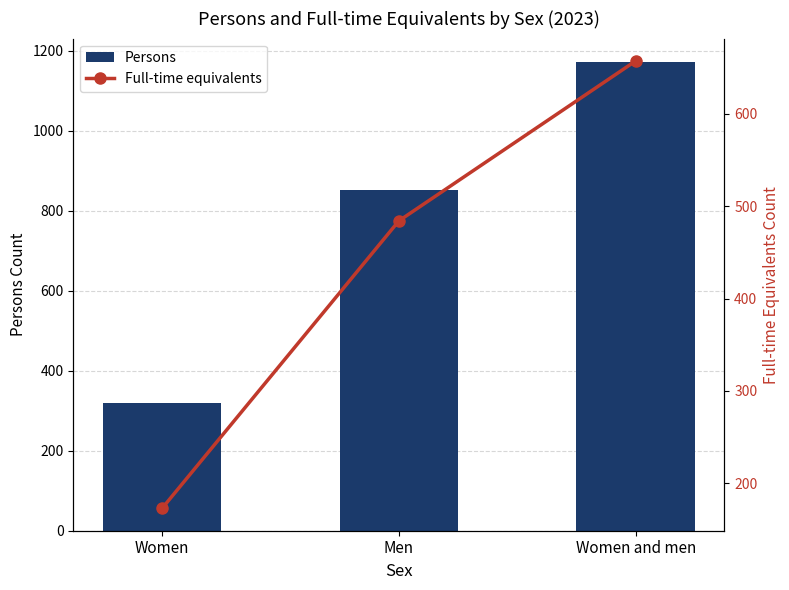

The Persons series shows 853 at Men. True or false?

True